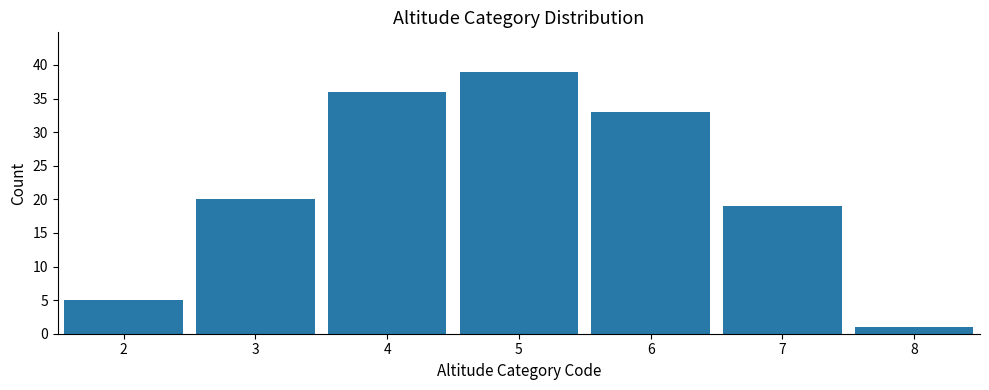

Reading left to right, list every bar in this chart as the range it spans on the x-axis followed by its height. The values are not printed on the chart, so give them approximately, as read against the axis.

1.5 to 2.5: 5
2.5 to 3.5: 20
3.5 to 4.5: 36
4.5 to 5.5: 39
5.5 to 6.5: 33
6.5 to 7.5: 19
7.5 to 8.5: 1